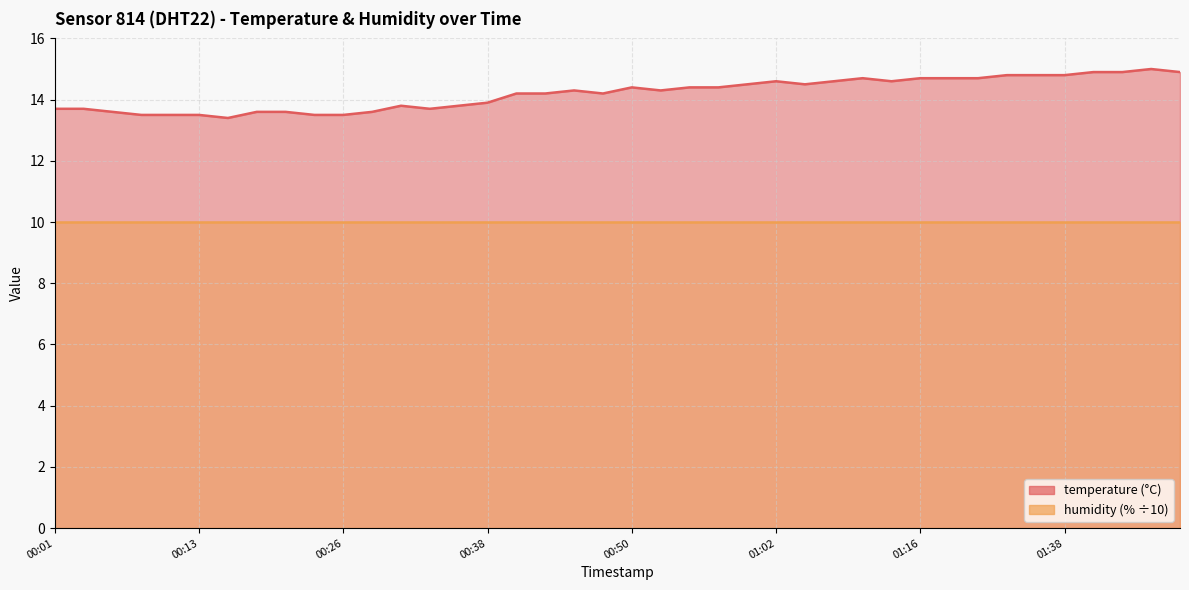

How many interior local valleys (lower than both neighbors) does the data have?

6